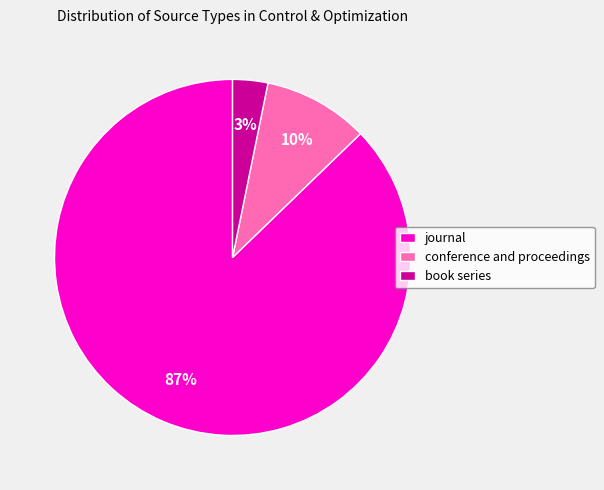

What percentage is the journal slice, to the nearest percent?

87%